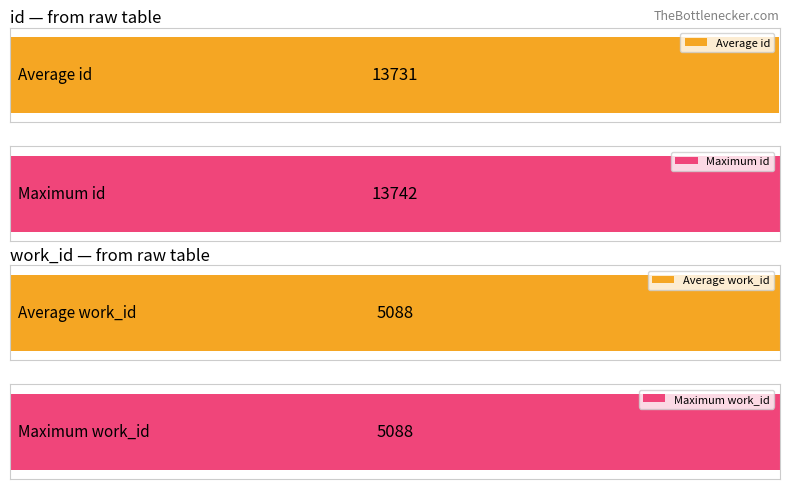

Between 13736 and 13741, which series saw the biggest shift?

id